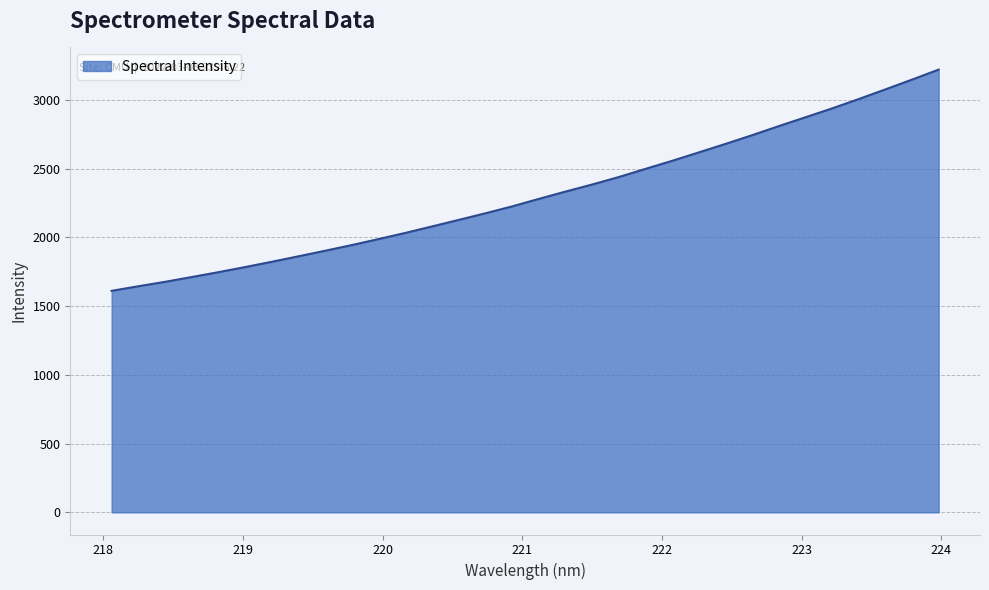

What is the greatest value displayed?

3221.4